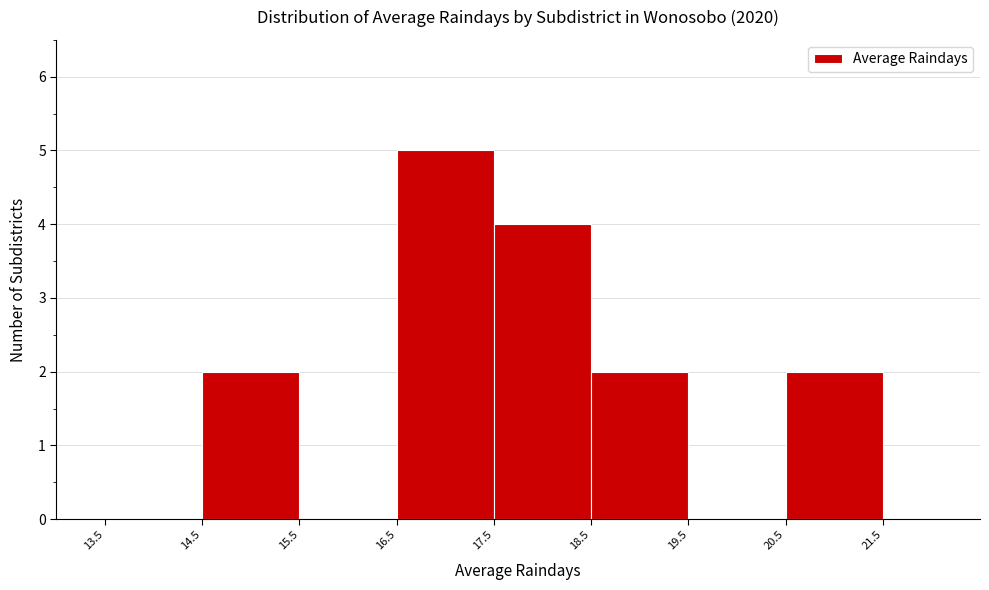

What is the height of the bar covering 14.5 to 15.5 on the x-axis? The values are not printed on the chart, so give them approximately, as read against the axis.

2